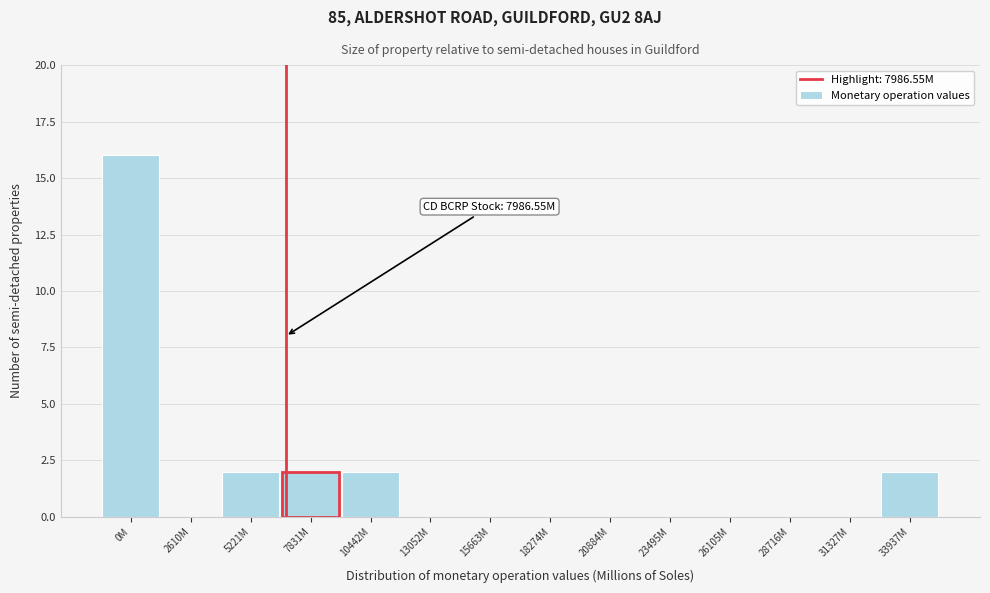

Reading left to right, extract all data points from this chart.

0M=16	2610M=0	5221M=2	7831M=2	10442M=2	13052M=0	15663M=0	18274M=0	20884M=0	23495M=0	26105M=0	28716M=0	31327M=0	33937M=2